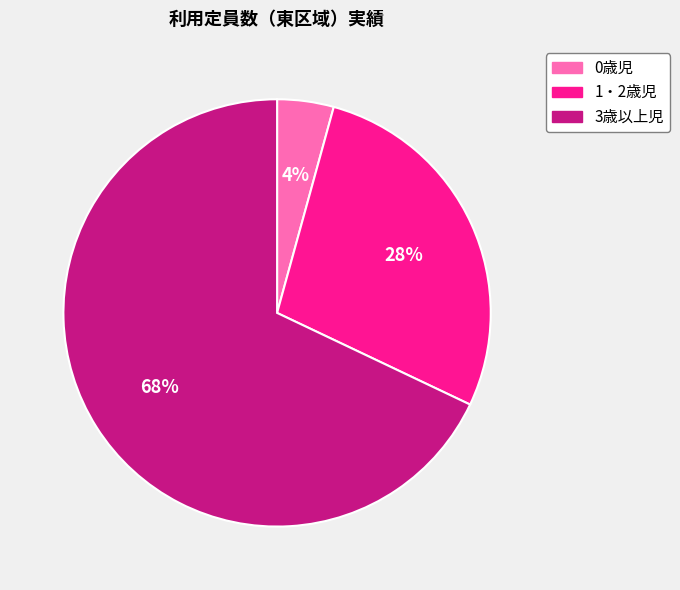

To the nearest percent, what percentage of the pie is 1・2歳児?

28%